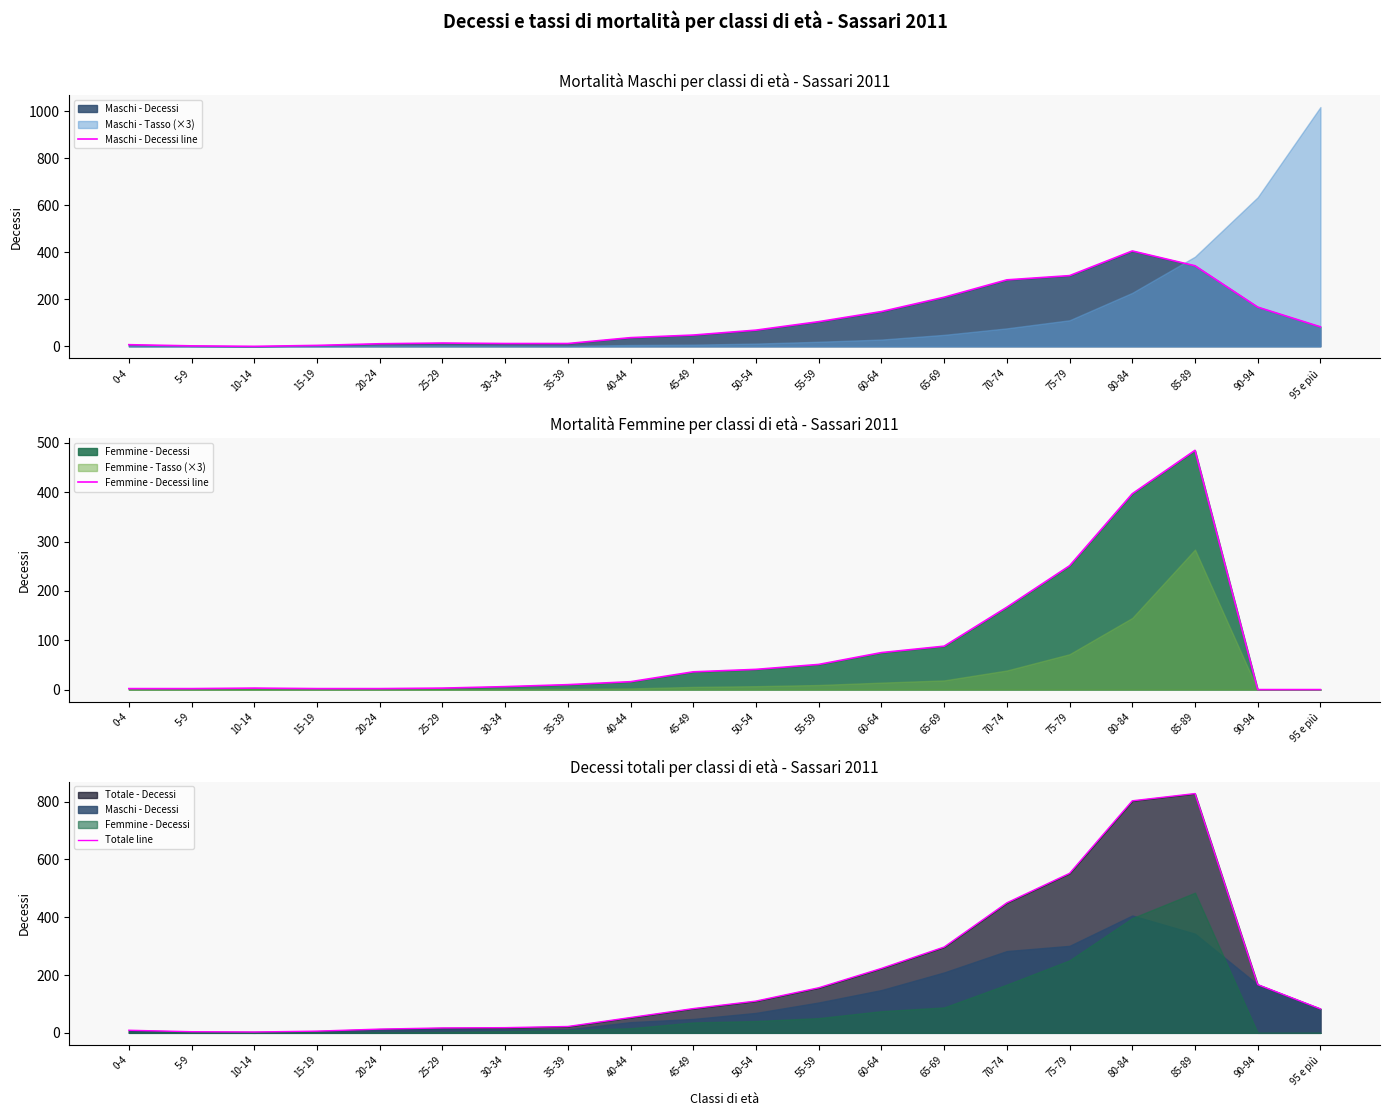

Where is the first local minimum for Maschi - Decessi line?

10-14